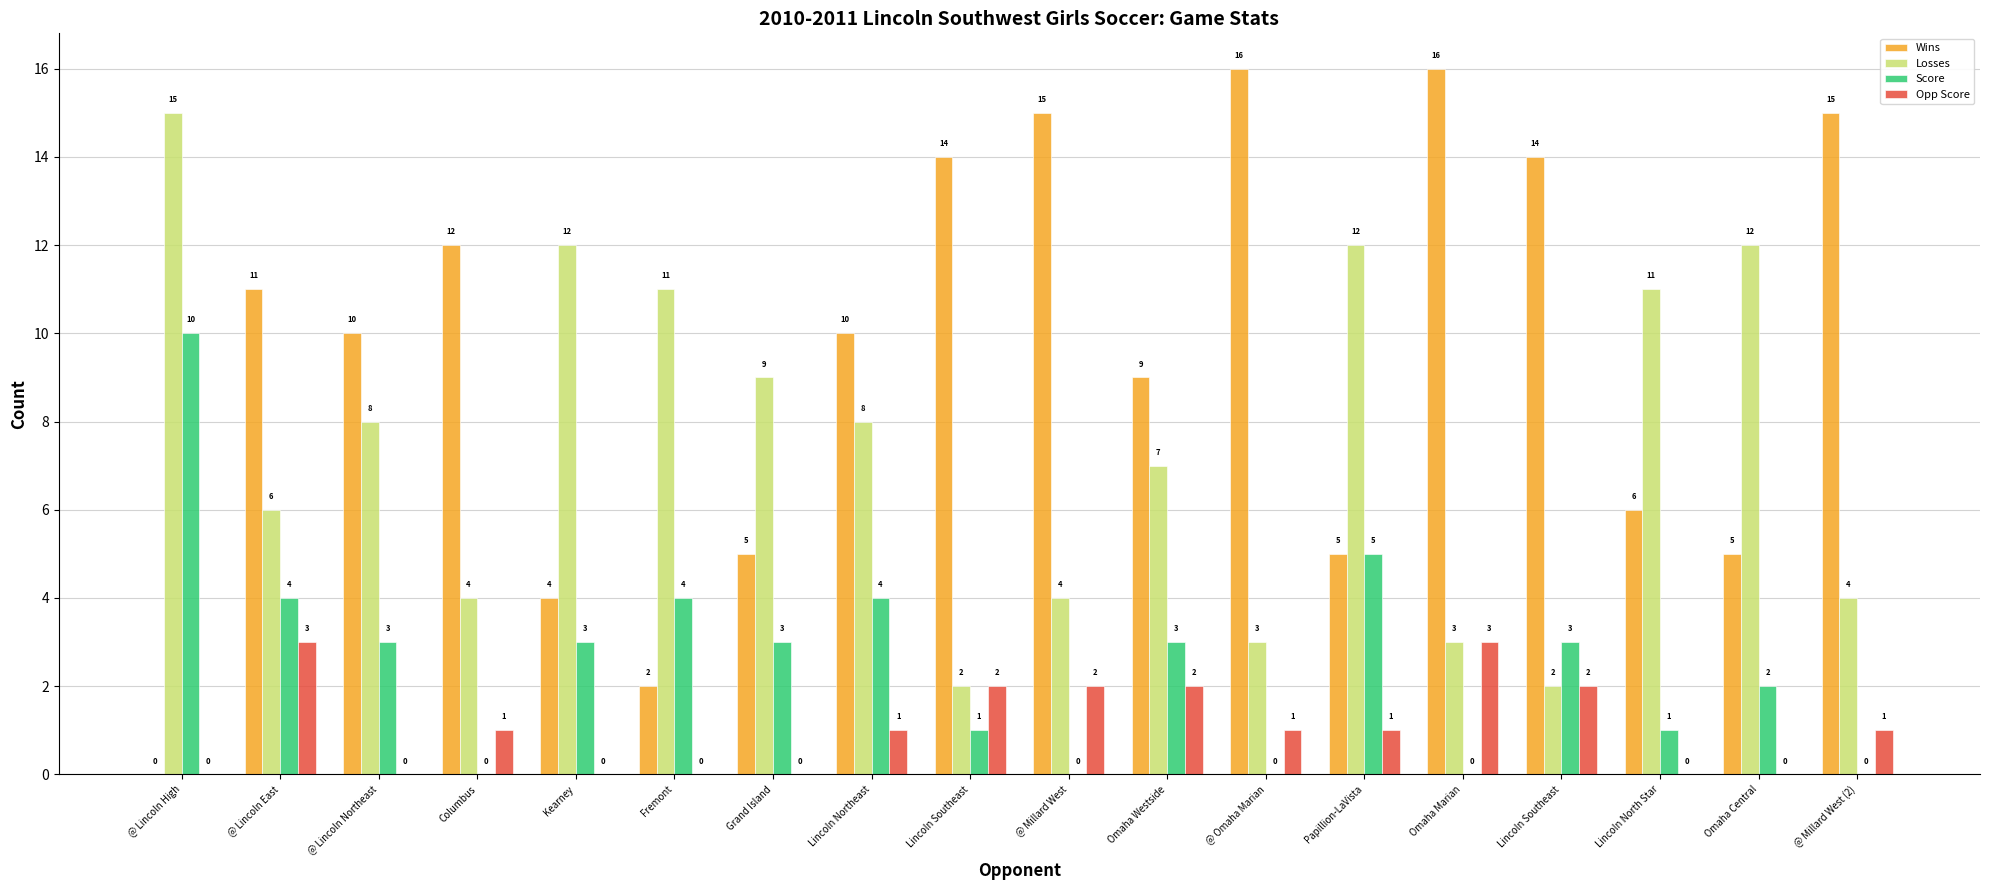

What is the spread (max minus min) of values at Papillion-LaVista?

11